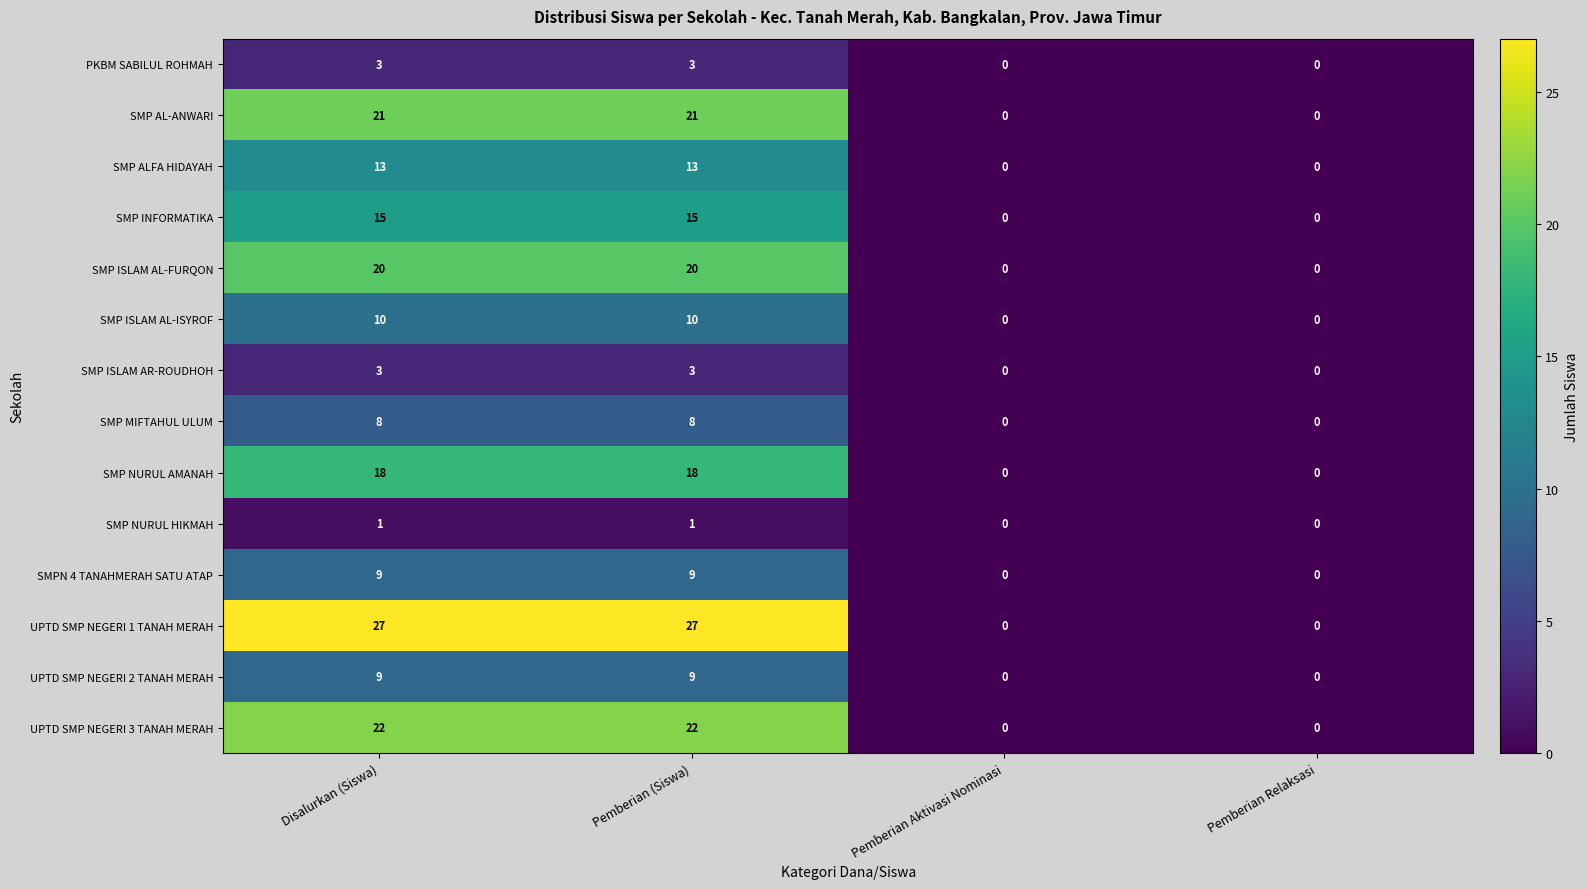

What is the total value across all series at Disalurkan (Siswa)?

179